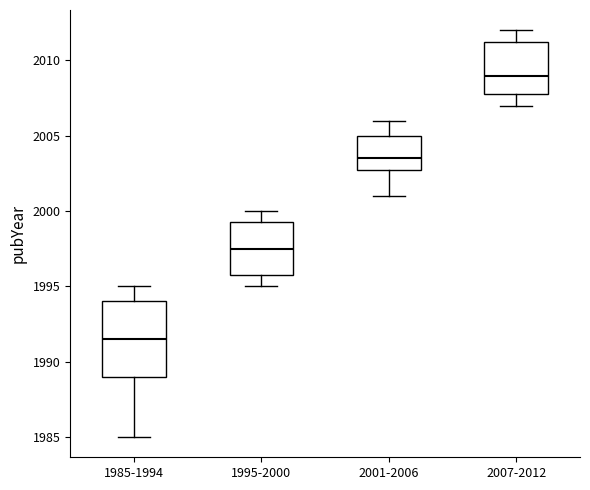

Which box's median line is the lowest?

1985-1994